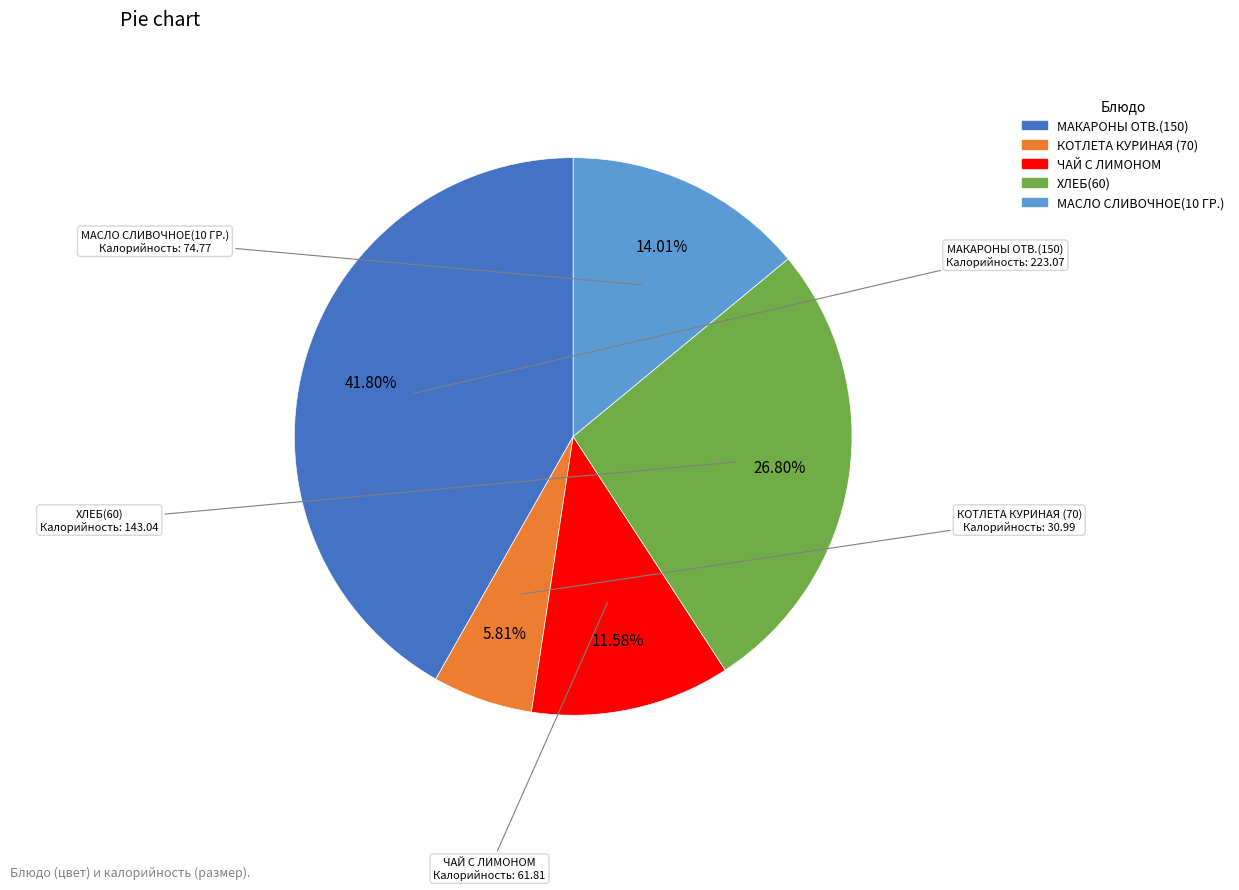

Which slice is the largest?

МАКАРОНЫ ОТВ.(150)